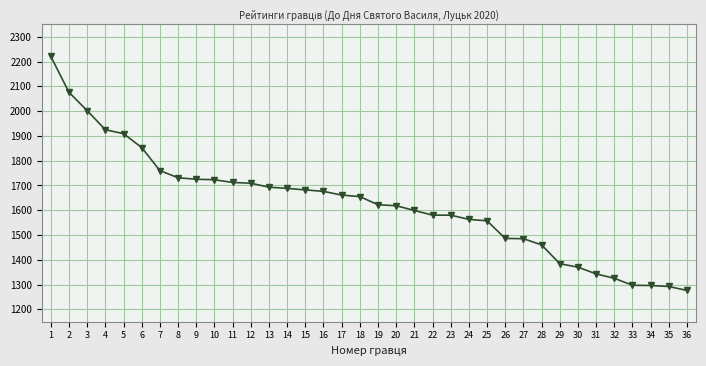

What is the maximum value shown in the chart?

2221